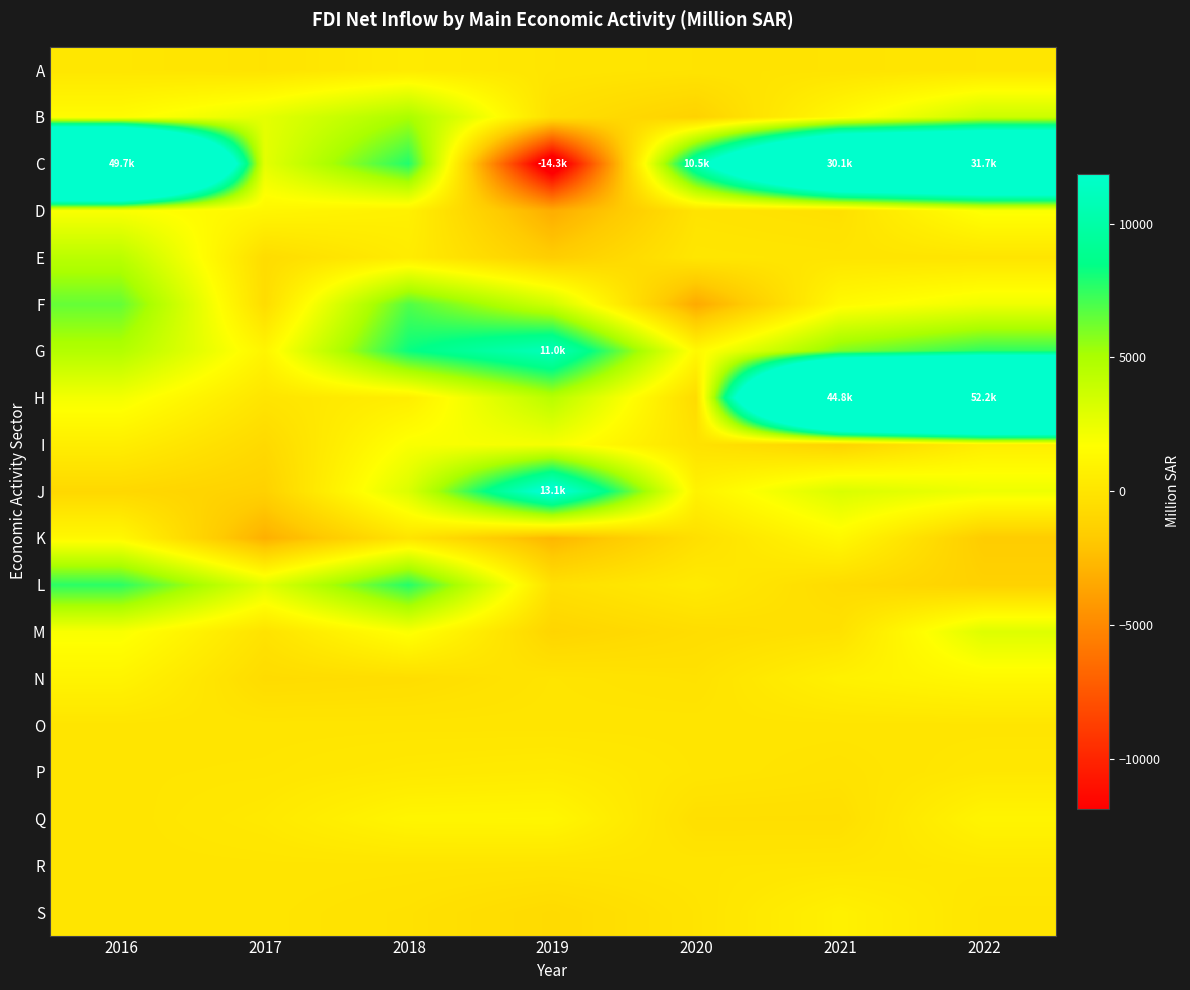

What is the total value across all series at 2021?

86669.6